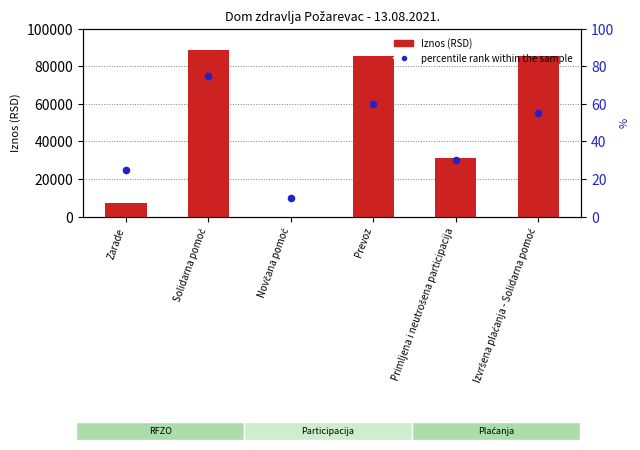

At which category is the sum across all series the highest?

Solidarna pomoć